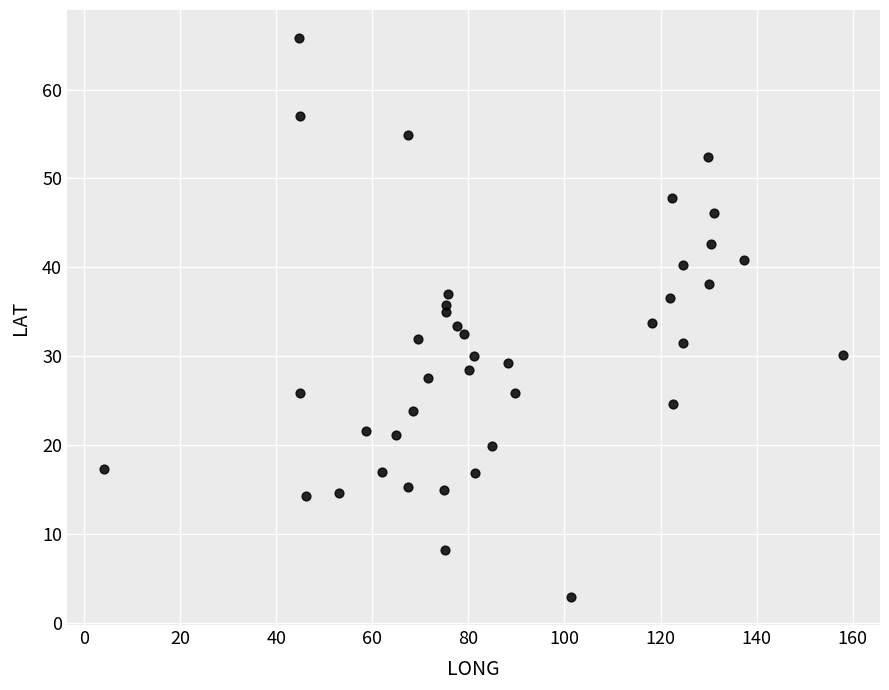

What is the range of X values (max minus min)?

153.9